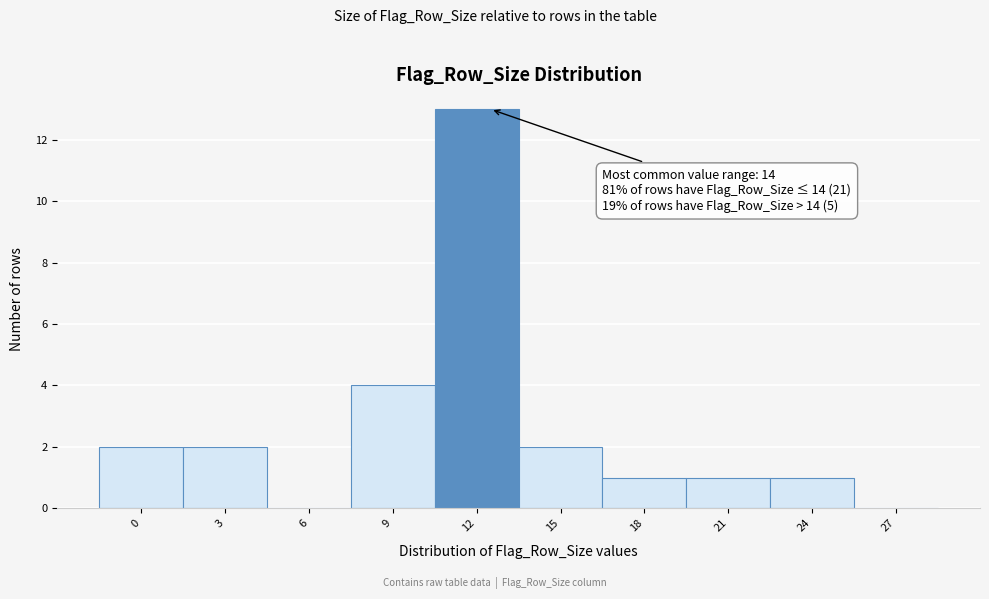

Reading left to right, extract all data points from this chart.

0=2	3=2	6=0	9=4	12=13	15=2	18=1	21=1	24=1	27=0